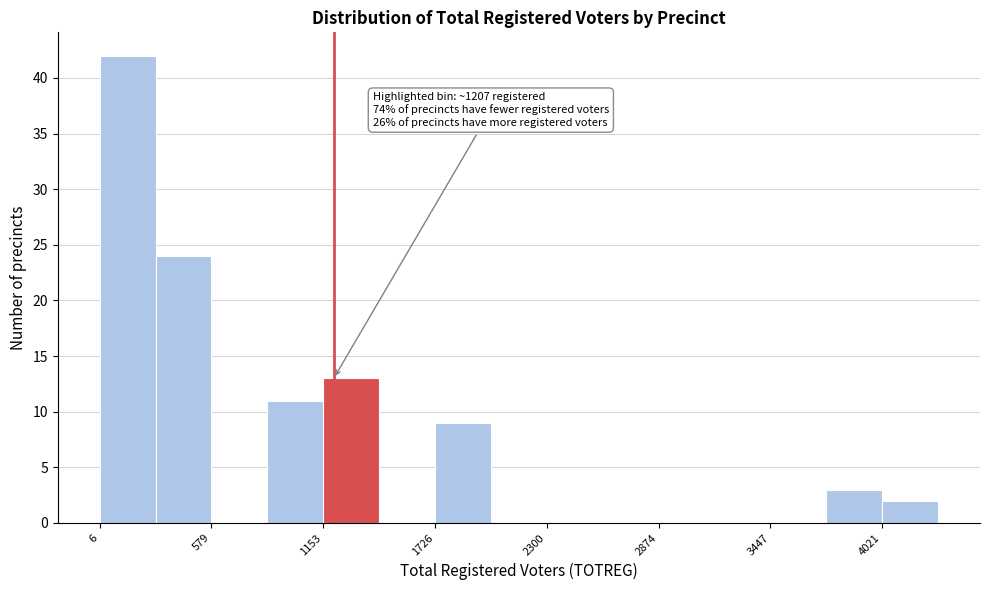

Around what value on the x-axis is the tallest bar? Give the approximate position of its centre, as read against the axis.

100